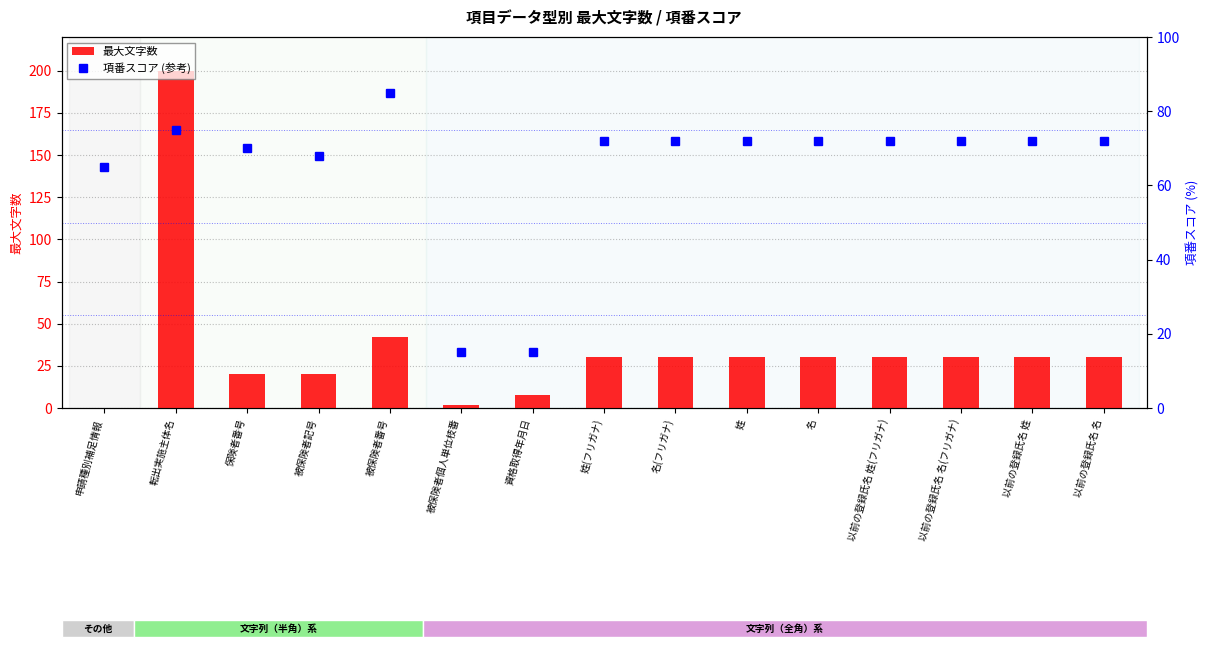

Reading right to left, extract all data points from this chart.

最大文字数: 以前の登録氏名 名=30	以前の登録氏名 姓=30	以前の登録氏名 名(フリガナ)=30	以前の登録氏名 姓(フリガナ)=30	名=30	姓=30	名(フリガナ)=30	姓(フリガナ)=30	資格取得年月日=8	被保険者個人単位枝番=2	被保険者番号=42	被保険者記号=20	保険者番号=20	転出実施主体名=200	申請種別補足情報=0
項番スコア (参考): 以前の登録氏名 名=72	以前の登録氏名 姓=72	以前の登録氏名 名(フリガナ)=72	以前の登録氏名 姓(フリガナ)=72	名=72	姓=72	名(フリガナ)=72	姓(フリガナ)=72	資格取得年月日=15	被保険者個人単位枝番=15	被保険者番号=85	被保険者記号=68	保険者番号=70	転出実施主体名=75	申請種別補足情報=65